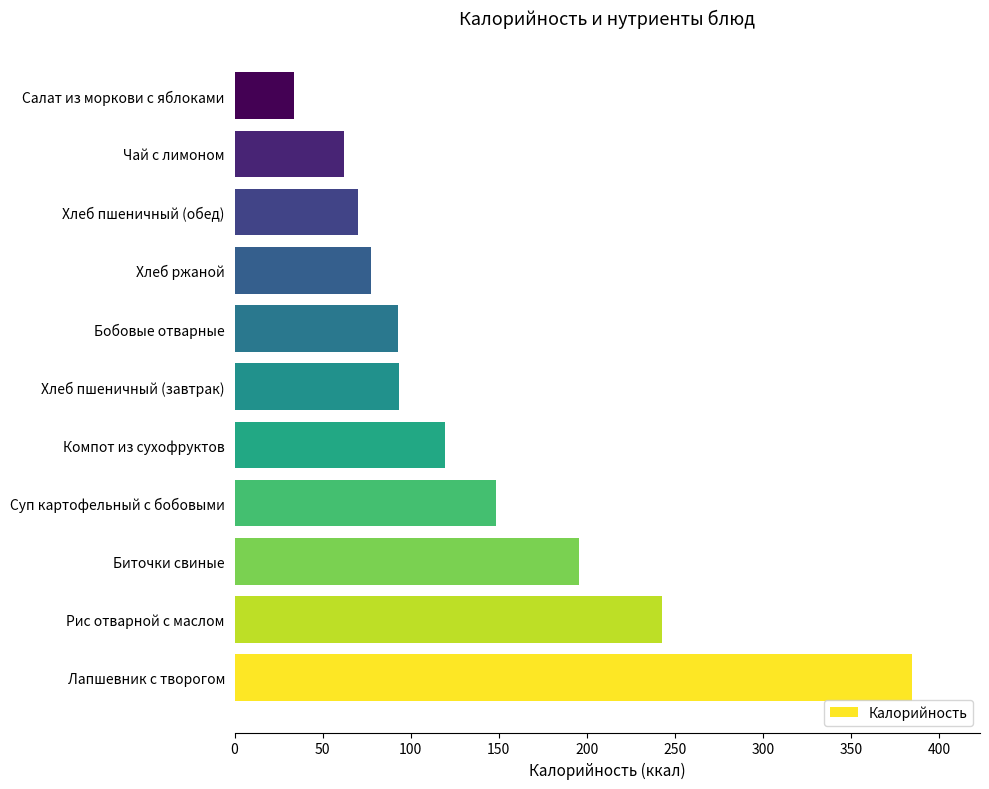

Which has a higher value, Хлеб ржаной or Чай с лимоном?

Хлеб ржаной